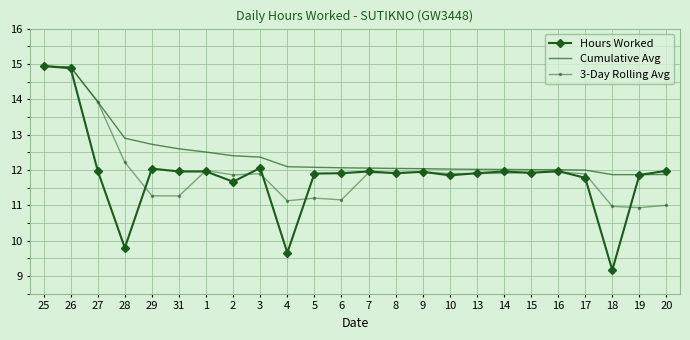

Is it true that 3-Day Rolling Avg equals 4.8 at 3?

False